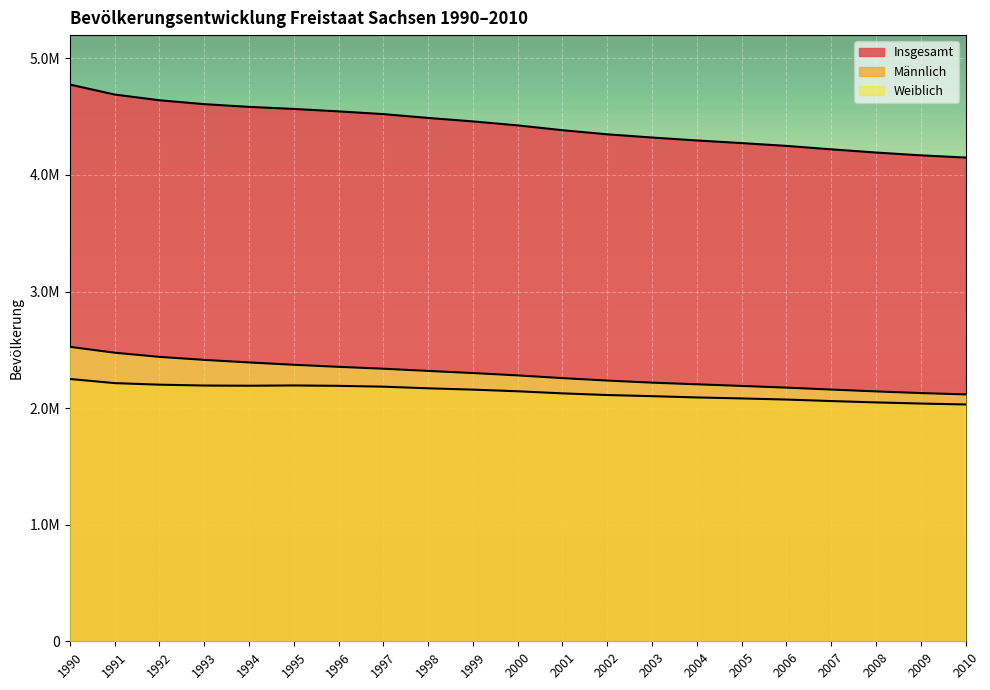

What is the smallest value displayed?

2031630